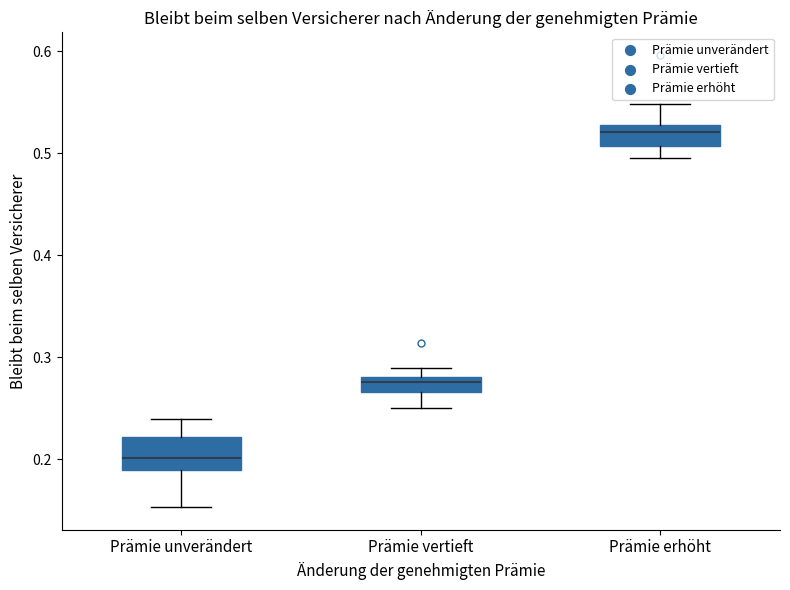

Which box's median line is the highest?

Prämie erhöht